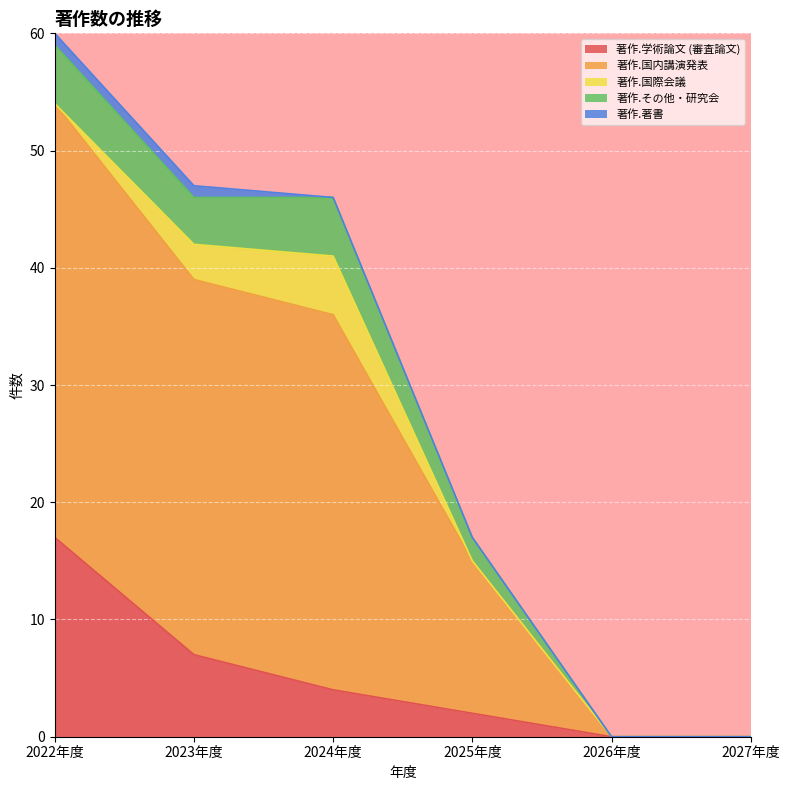

True or false: 著作.学術論文 (審査論文) has a value of 0 at 2027年度.

True